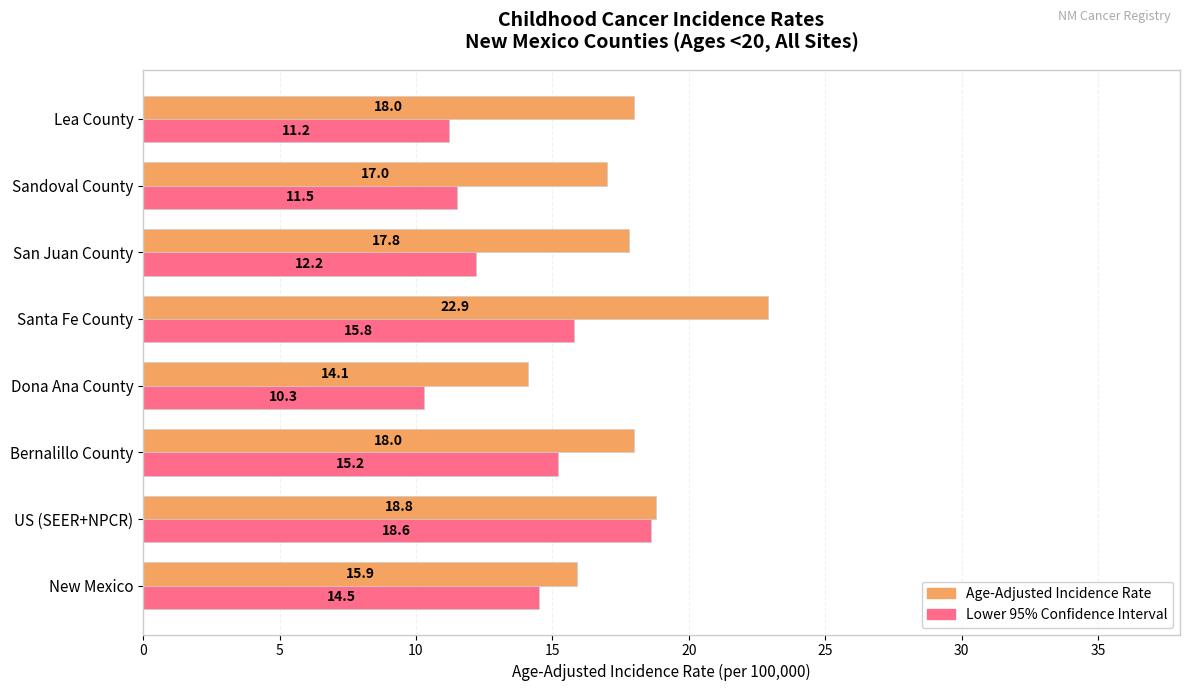

What is the spread (max minus min) of values at Lea County?

6.8